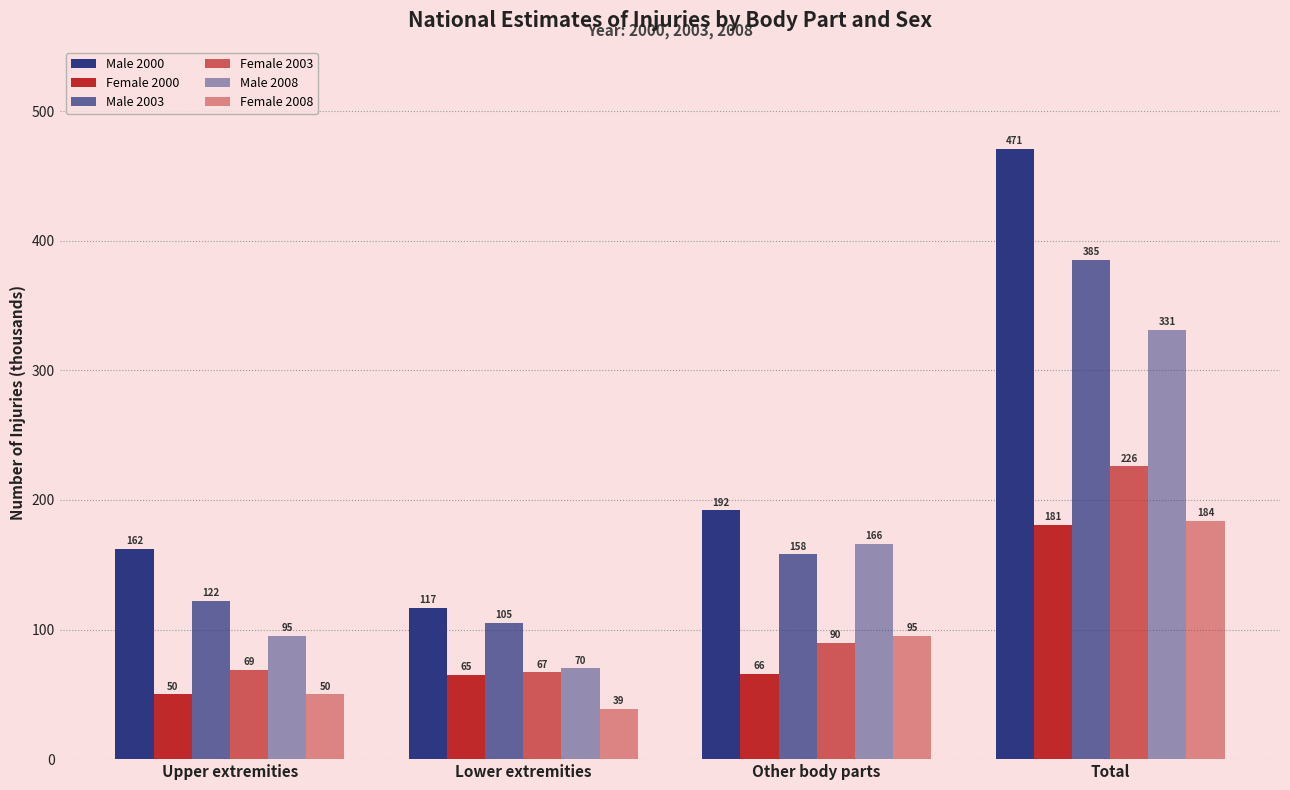

Reading left to right, transcribe all the data shown in this chart.

Male 2000: 162	117	192	471
Female 2000: 50	65	66	181
Male 2003: 122	105	158	385
Female 2003: 69	67	90	226
Male 2008: 95	70	166	331
Female 2008: 50	39	95	184